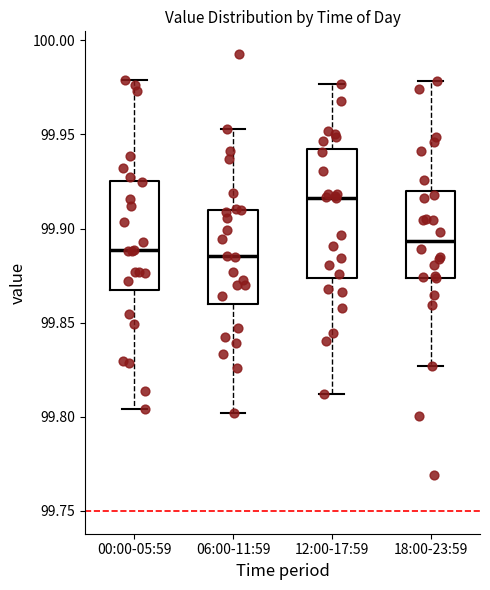

Comparing the boxes themselves (not the whiskers), which one is the tallest?

12:00-17:59